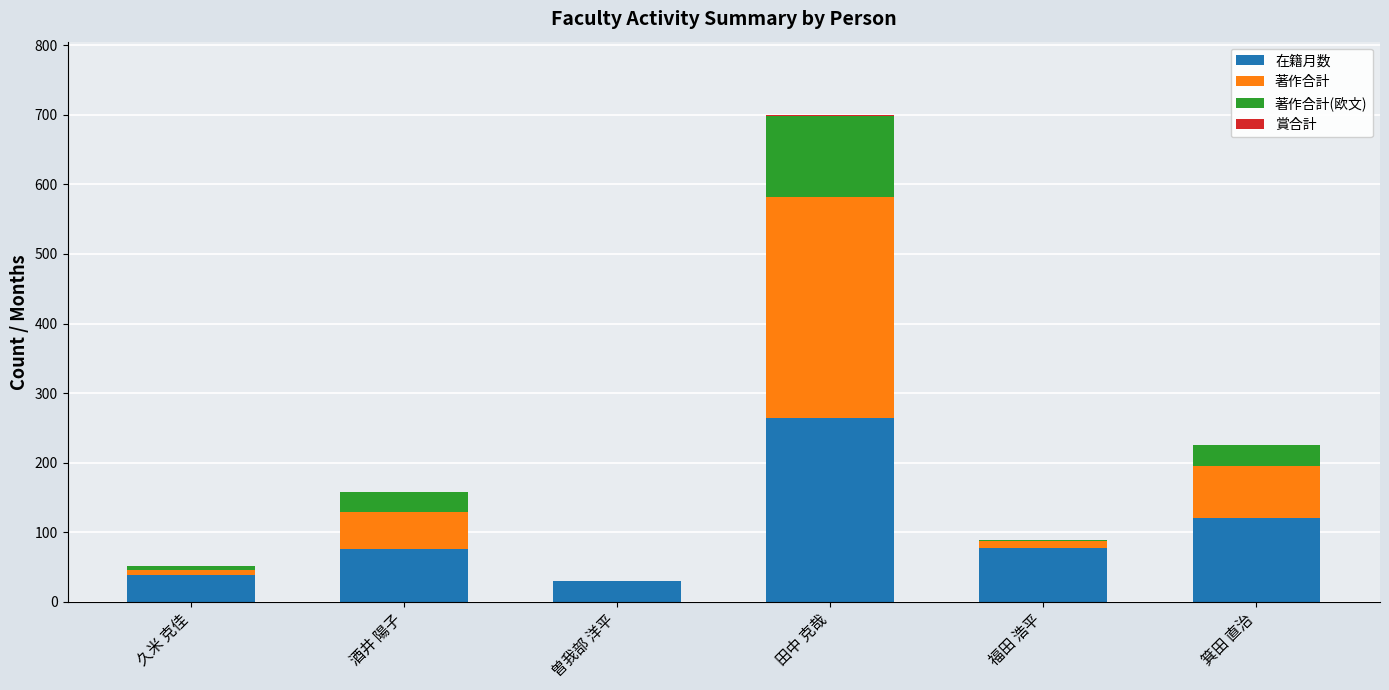

At which category is the sum across all series the highest?

田中 克哉